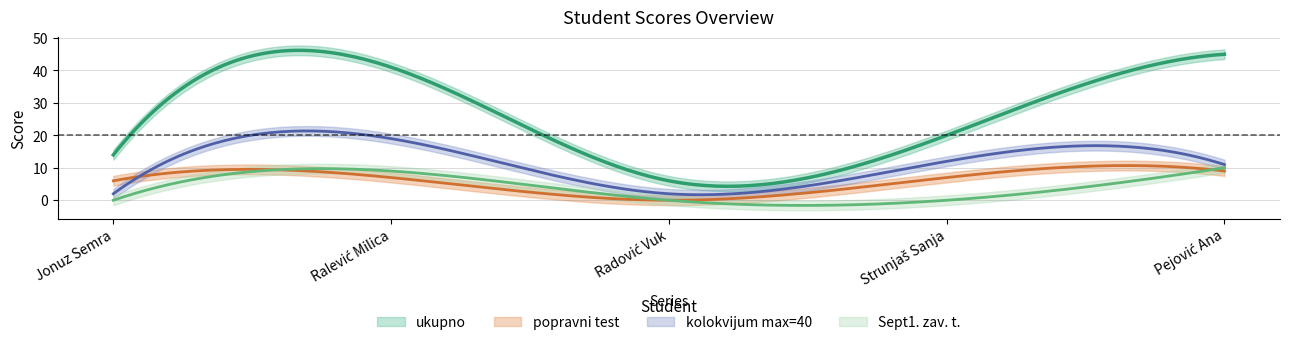

After their last crossing, which series has the higher values: Sept1. zav. t. or popravni test?

Sept1. zav. t.